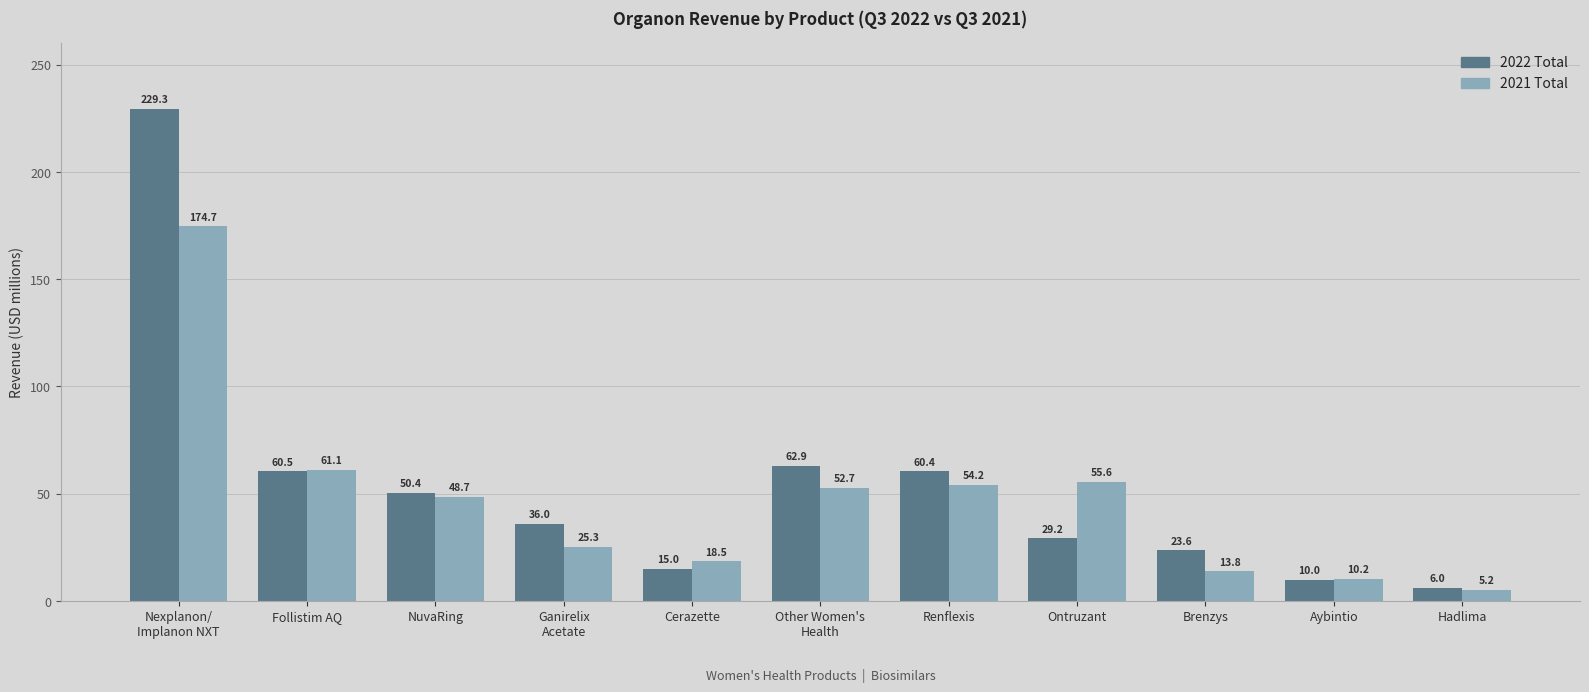

Which category has the highest value across all series?

Nexplanon/
Implanon NXT